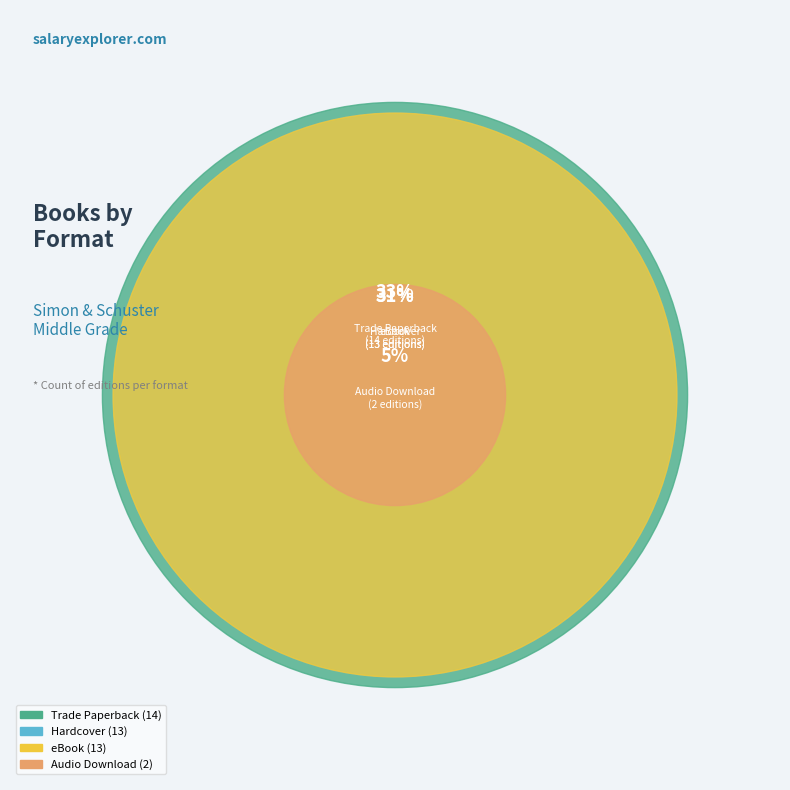

Does Hardcover account for over 50% of the chart?

No